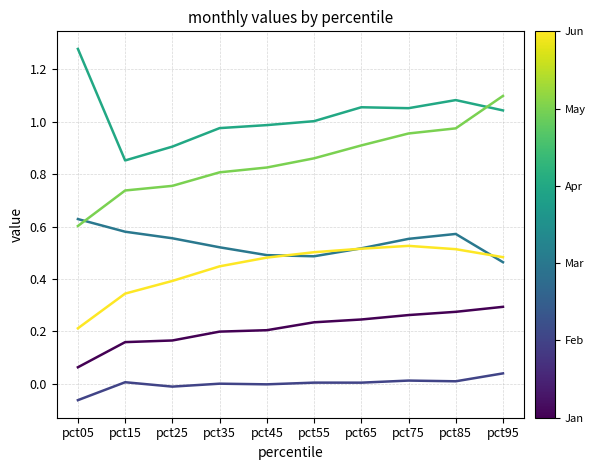

Which label corresponds to the smallest value in the chart?

pct05